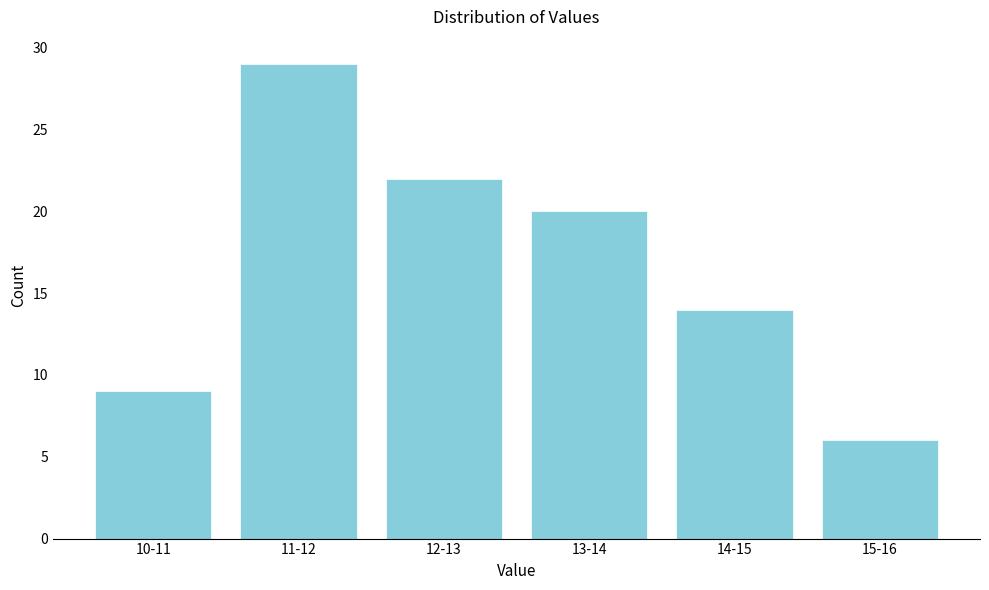

Reading left to right, transcribe all the data shown in this chart.

9	29	22	20	14	6